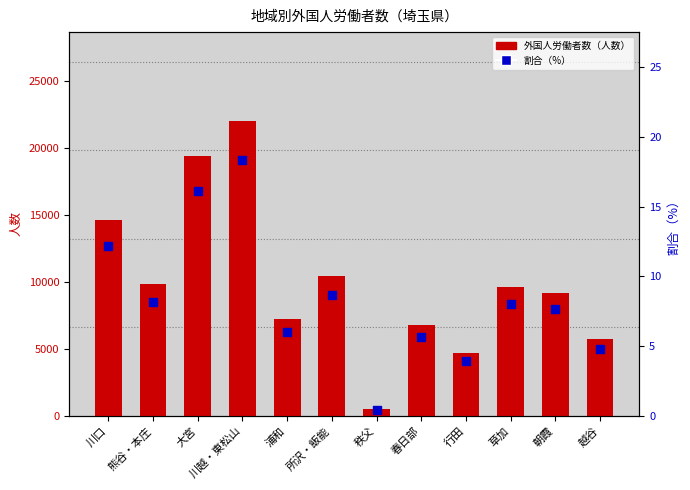

Which series has the largest total across all categories?

外国人労働者数（人数）